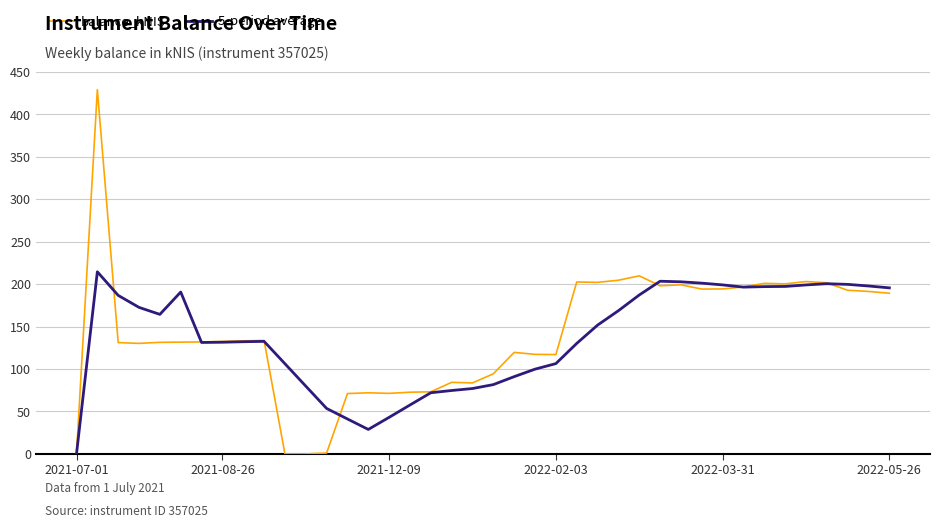

Which series has the widest spread of values?

balance_kNIS